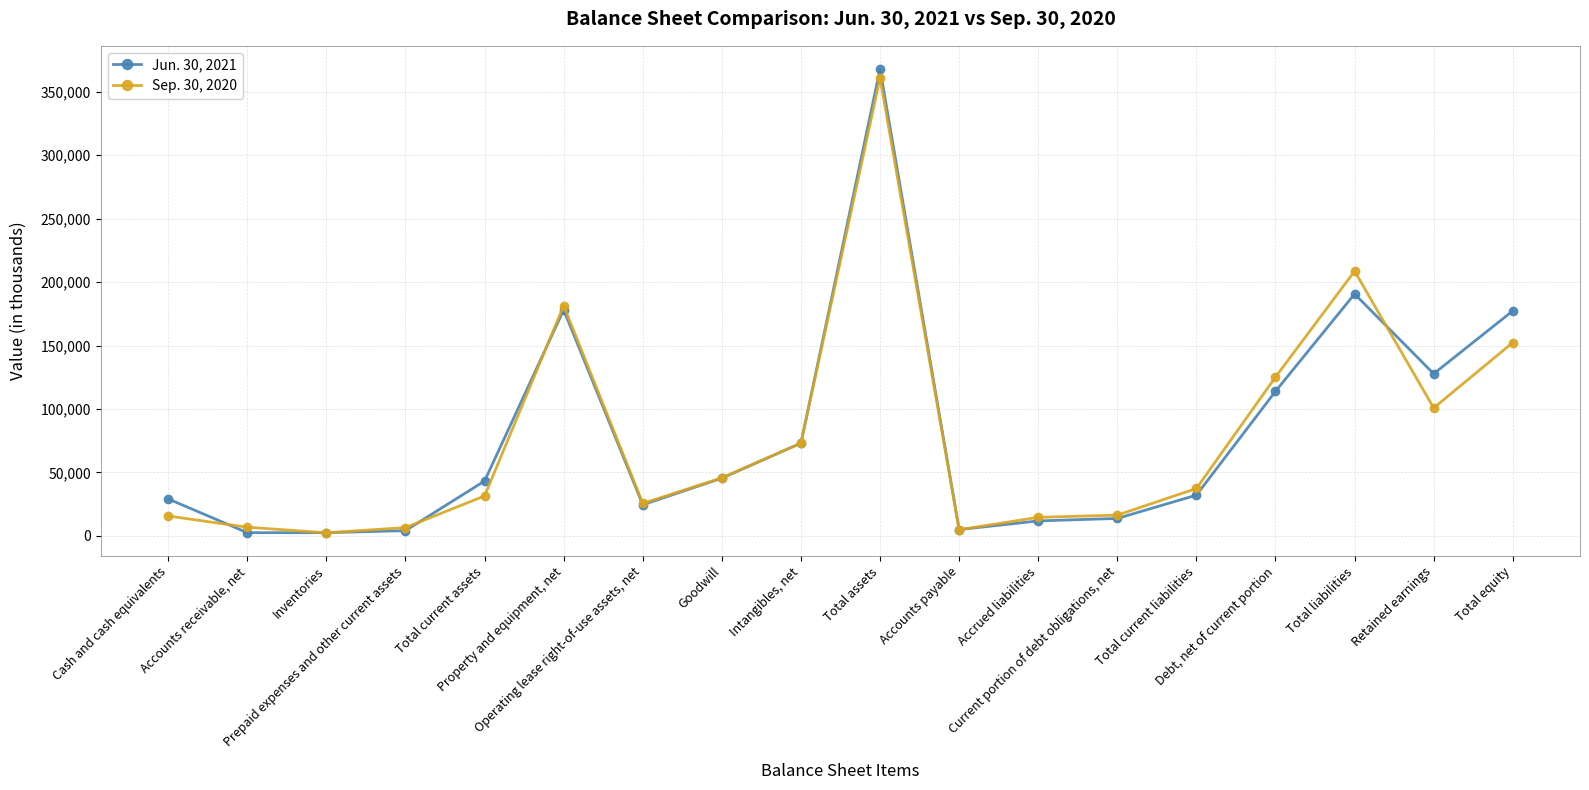

What is the sum of all Sep. 30, 2020 values?

1409131